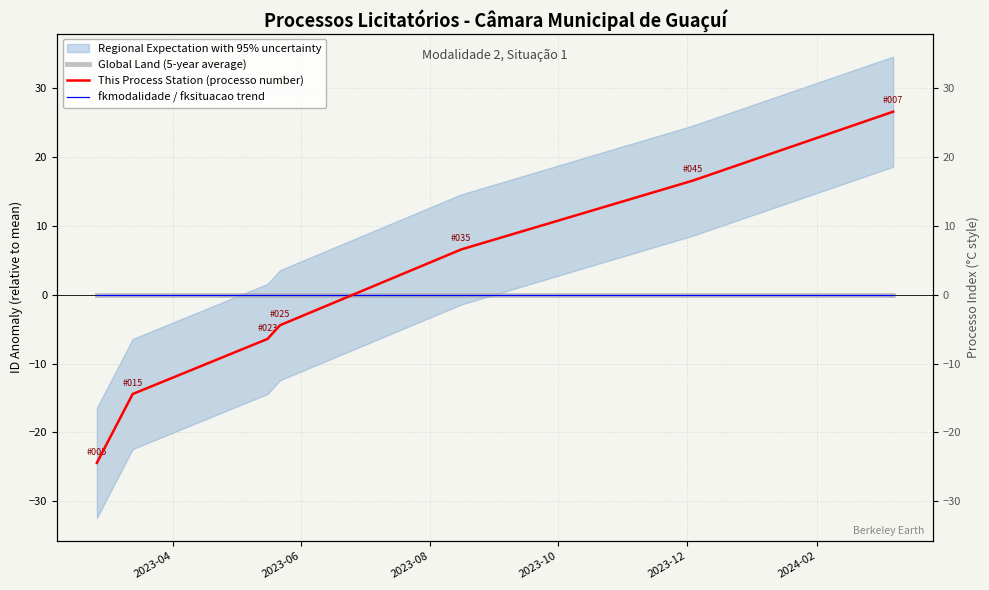

The Global Land (5-year average) series shows 0.0 at 2023-12. True or false?

True